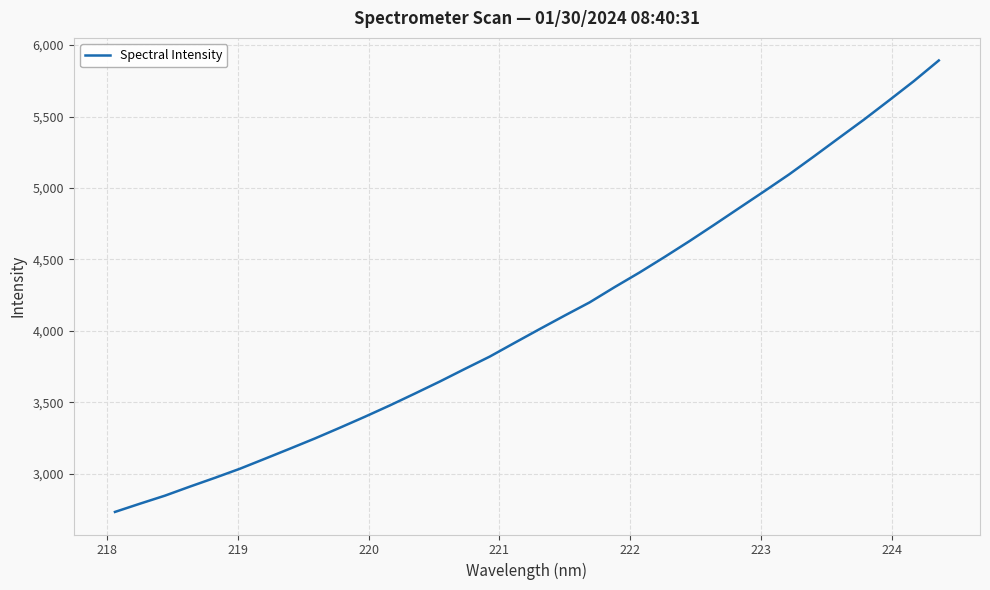

What is the difference between the maximum and minimum values?

3158.9